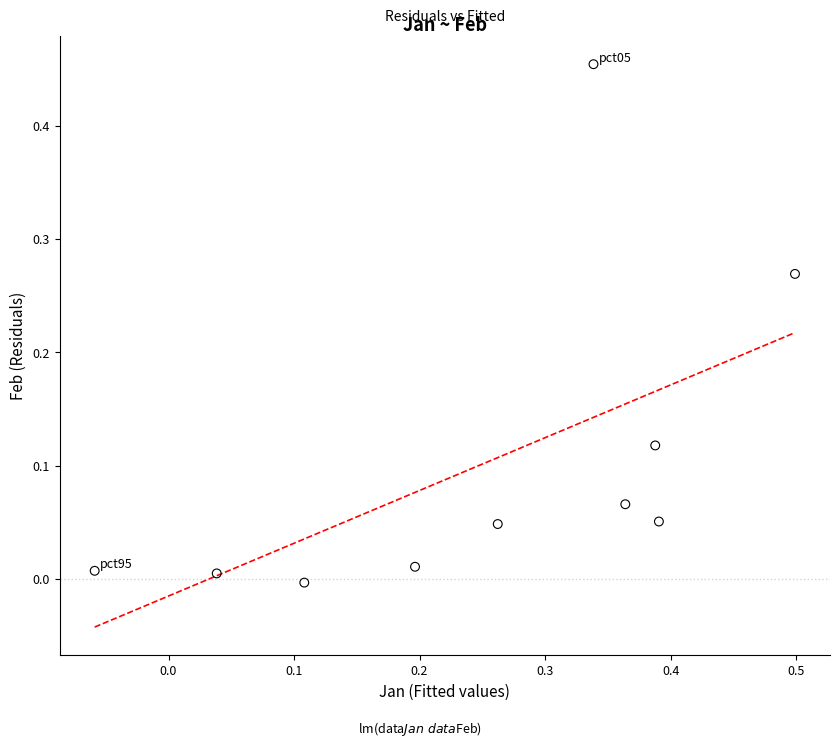

What is the range of X values (max minus min)?

0.6